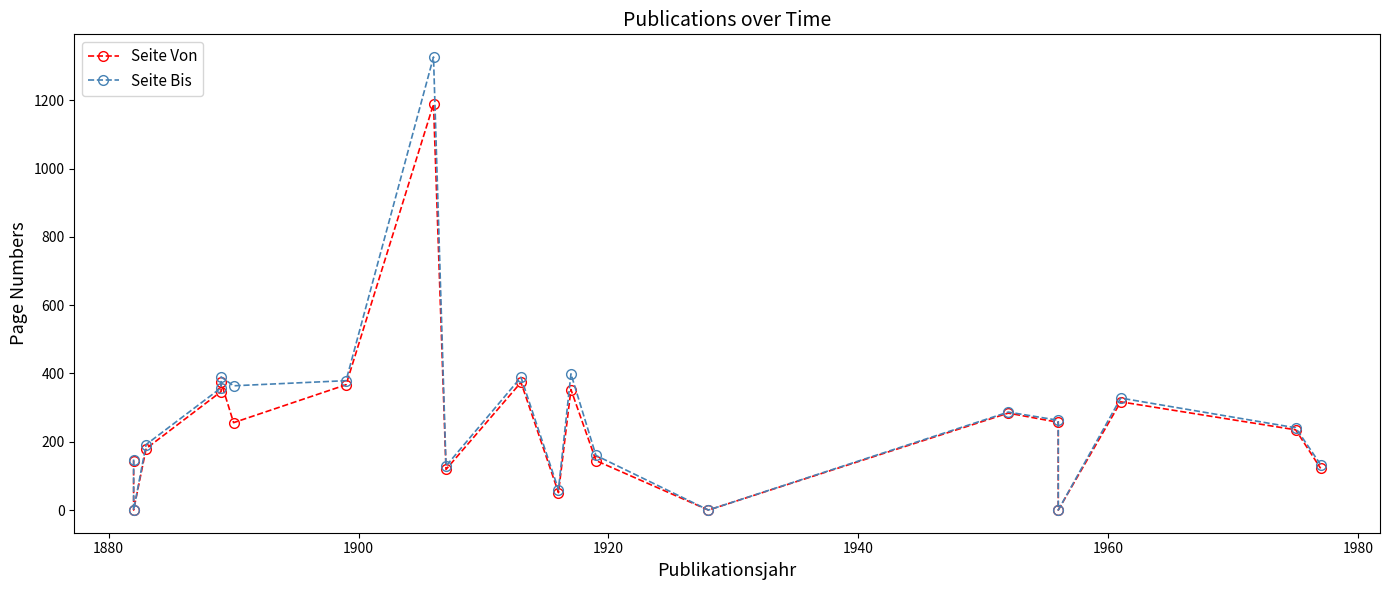

What is the value of the Seite Von point at the 11th from the left?

51